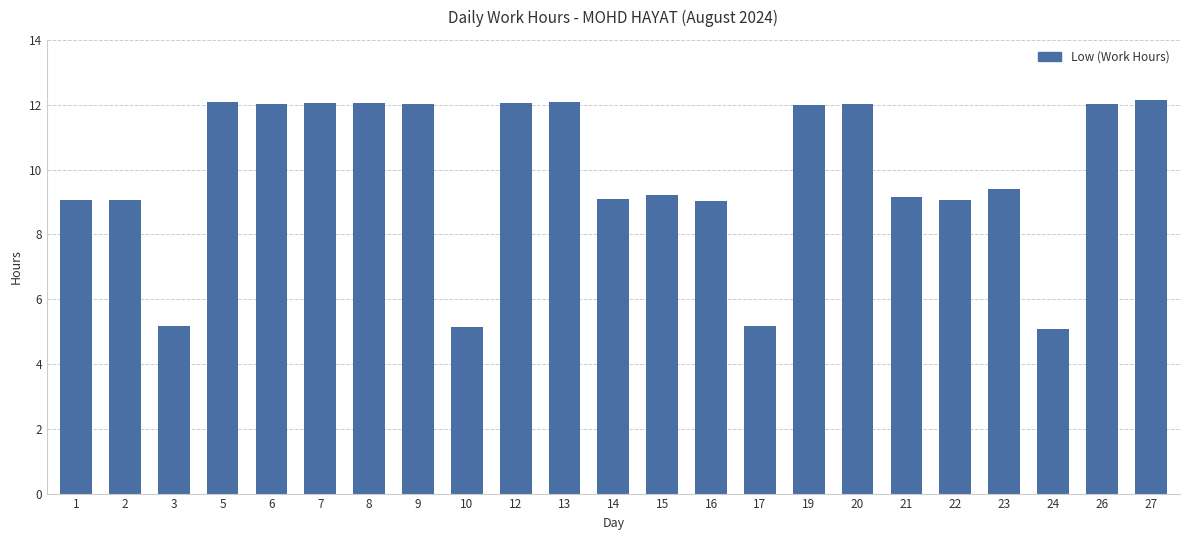

What is the value of the 15th bar from the left?

5.2